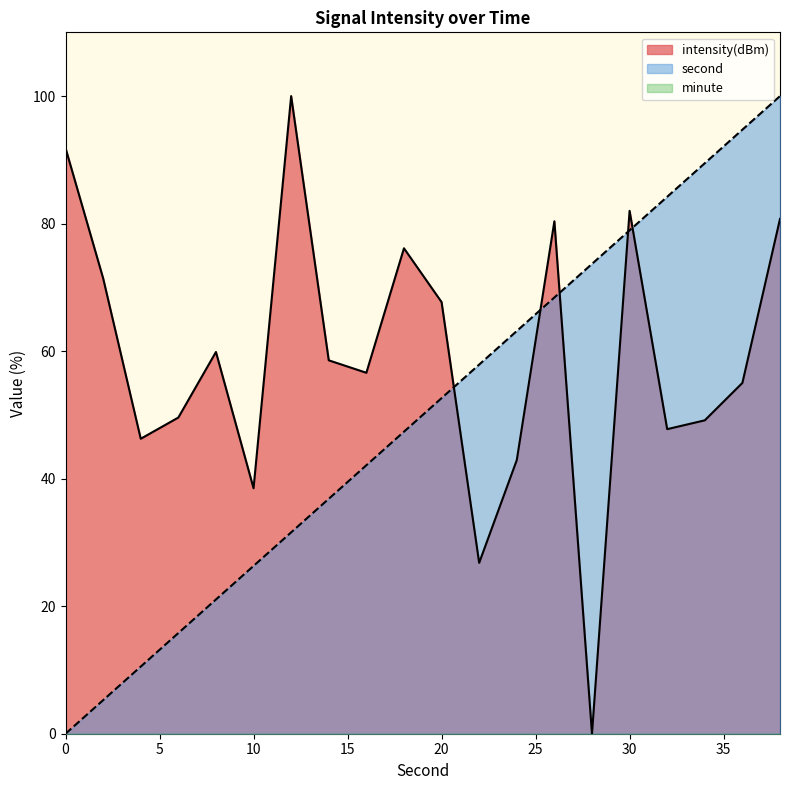

Which series ends up on top after the final intersection of intensity(dBm) and second?

second